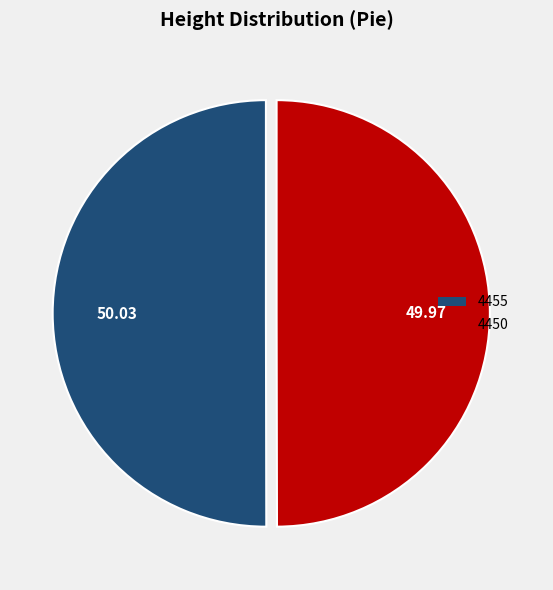

Count the number of slices in the pie.

2